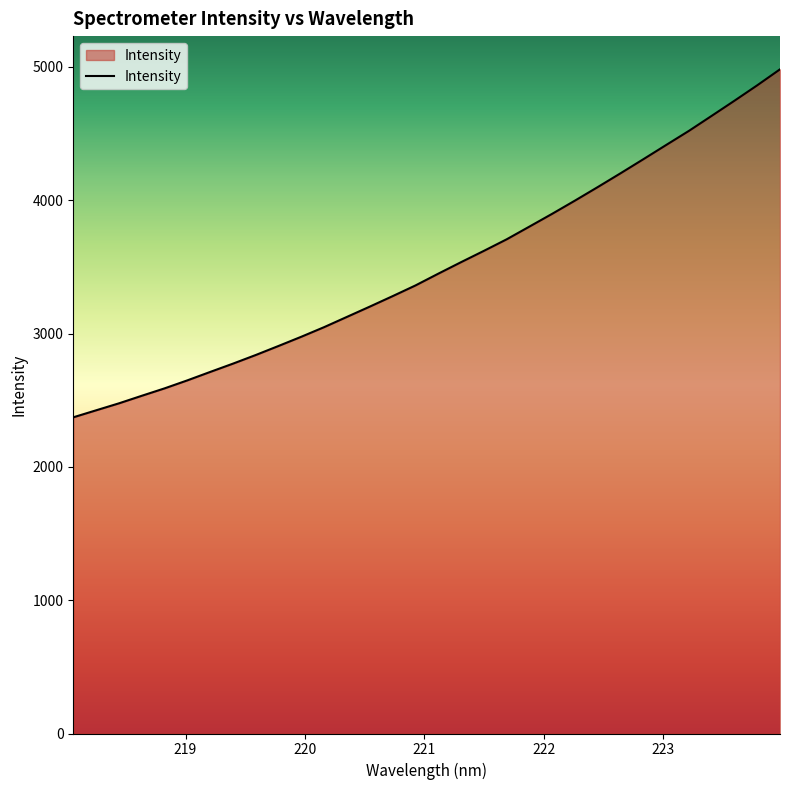

What is the difference between the maximum and minimum values?

2610.4